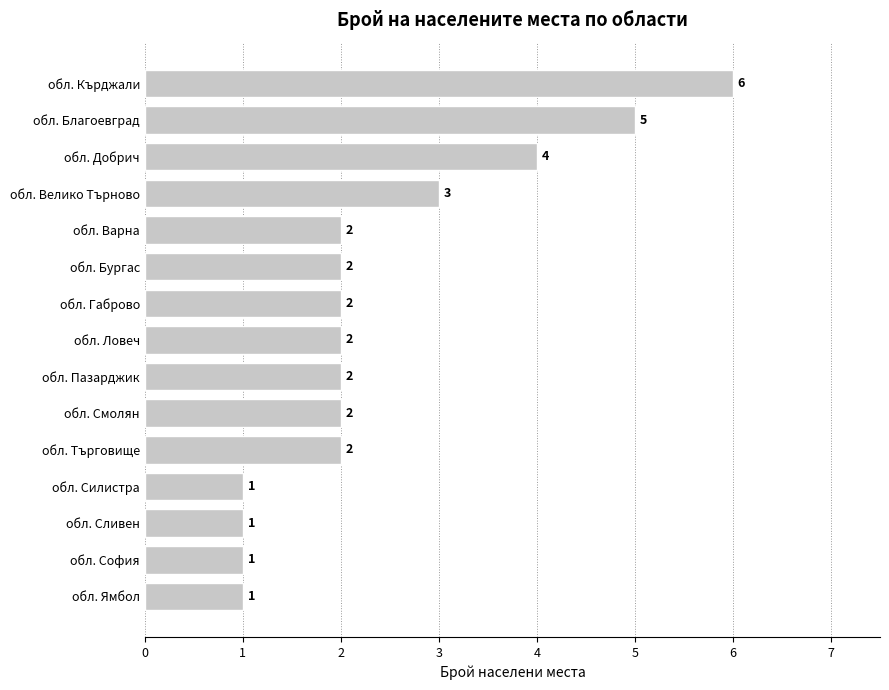

Reading top to bottom, transcribe all the data shown in this chart.

обл. Кърджали=6	обл. Благоевград=5	обл. Добрич=4	обл. Велико Търново=3	обл. Варна=2	обл. Бургас=2	обл. Габрово=2	обл. Ловеч=2	обл. Пазарджик=2	обл. Смолян=2	обл. Търговище=2	обл. Силистра=1	обл. Сливен=1	обл. София=1	обл. Ямбол=1